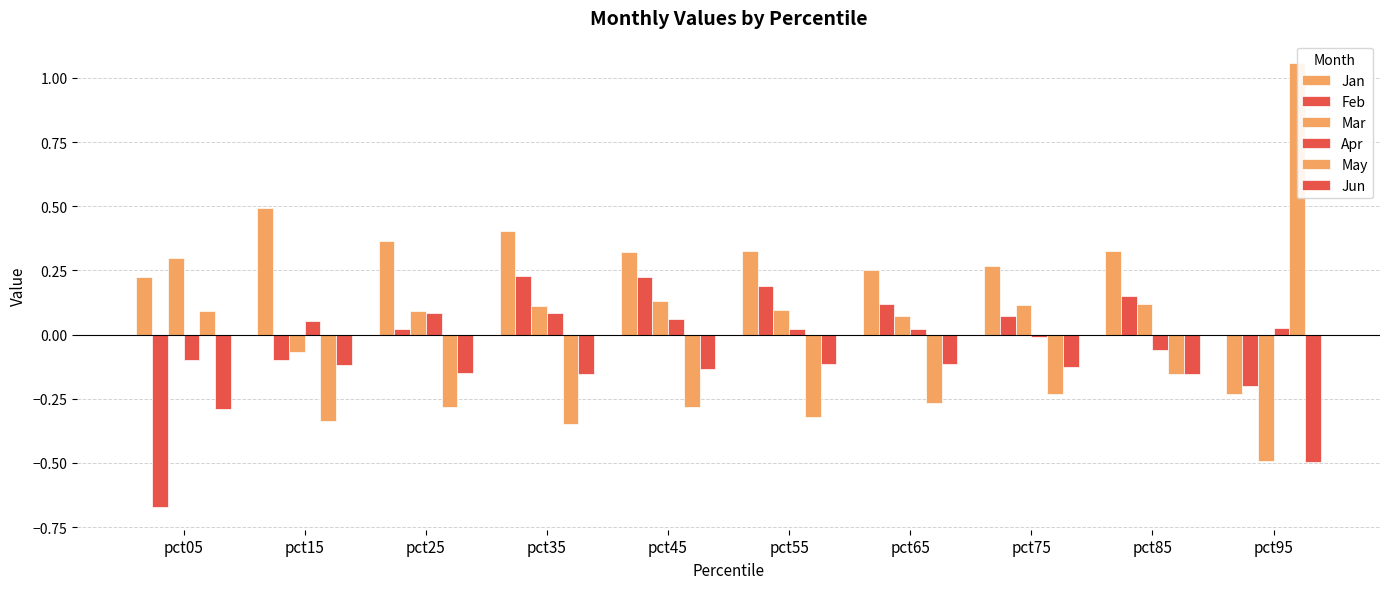

Which series has the largest total across all categories?

Jan